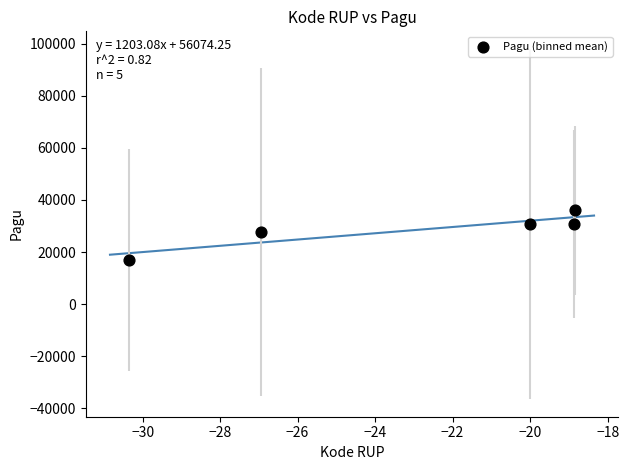

What is the range of Y values (max minus min)?

18981.6